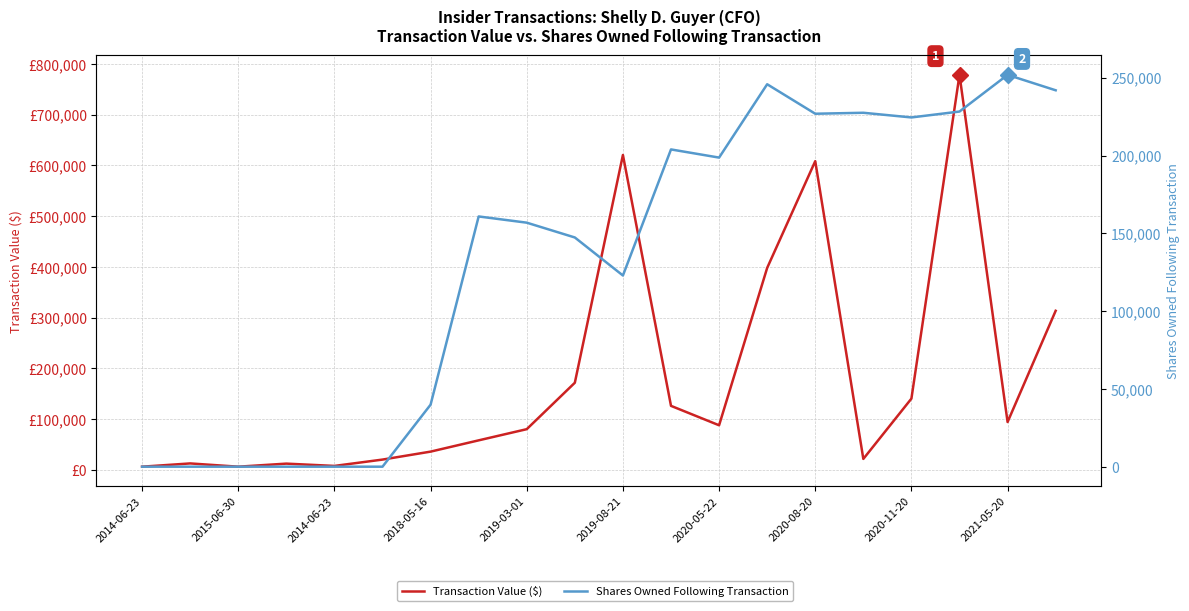

Between 2020-08-20 and 16, which series saw the biggest shift?

Transaction Value ($)